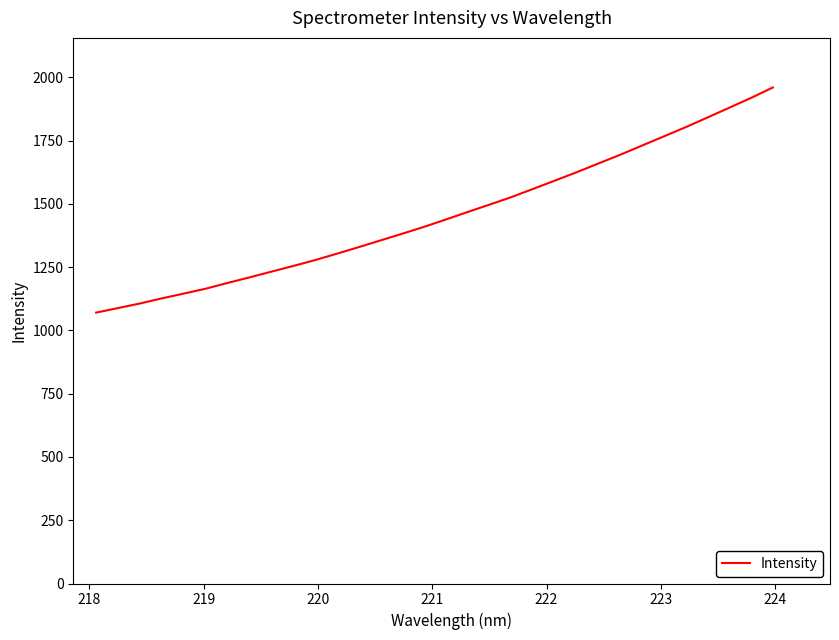

What is the greatest value displayed?

1960.3